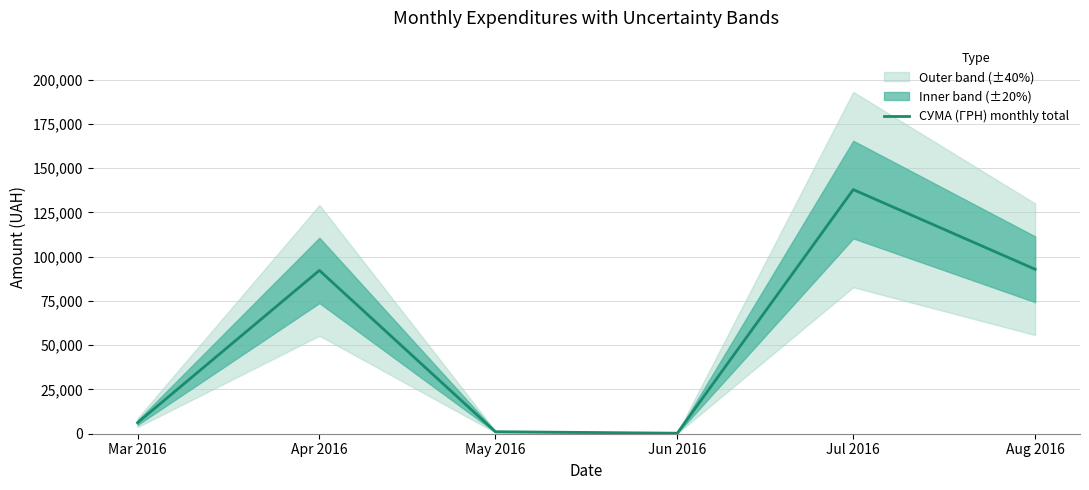

Between Mar 2016 and Jun 2016, which is larger?

Mar 2016